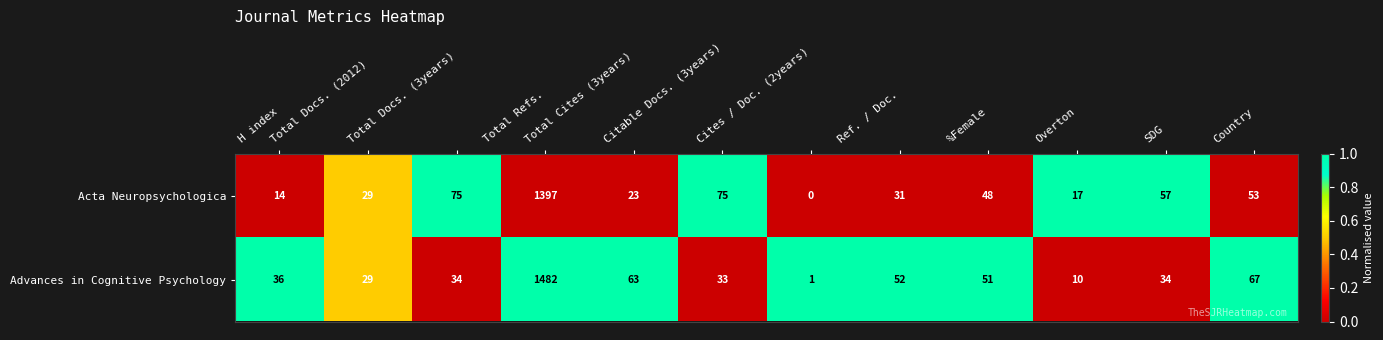

Which series has the largest range (max minus min)?

Advances in Cognitive Psychology